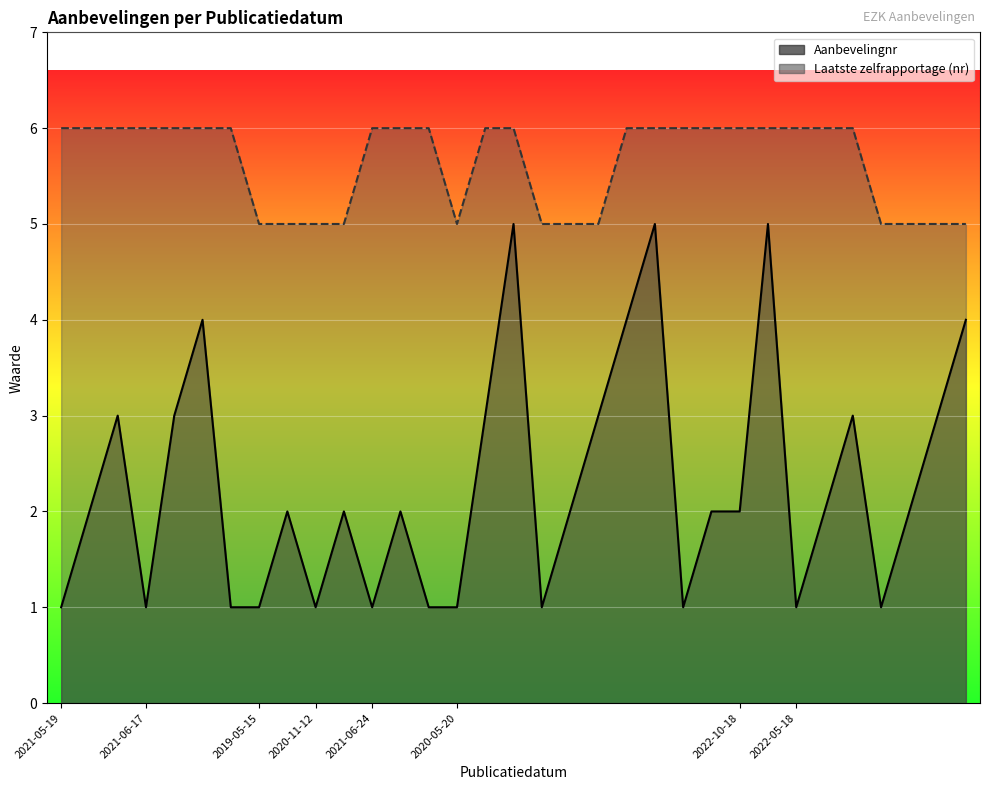

Reading left to right, what are all the values shown in this chart?

Aanbevelingnr: 1	2	3	1	3	4	1	1	2	1	2	1	2	1	1	3	5	1	2	3	4	5	1	2	2	5	1	2	3	1	2	3	4
Laatste zelfrapportage (nr): 6	6	6	6	6	6	6	5	5	5	5	6	6	6	5	6	6	5	5	5	6	6	6	6	6	6	6	6	6	5	5	5	5